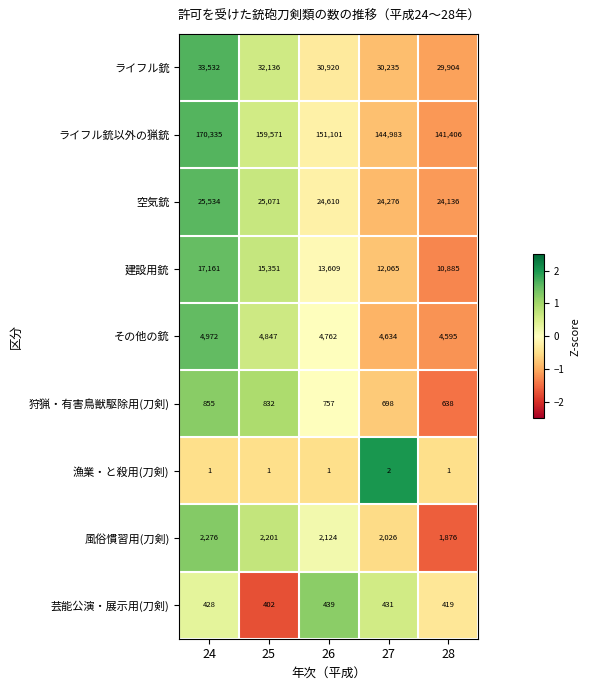

List the series in order of their peak value, highest first.

ライフル銃以外の猟銃, ライフル銃, 空気銃, 建設用銃, その他の銃, 風俗慣習用(刀剣), 狩猟・有害鳥獣駆除用(刀剣), 芸能公演・展示用(刀剣), 漁業・と殺用(刀剣)